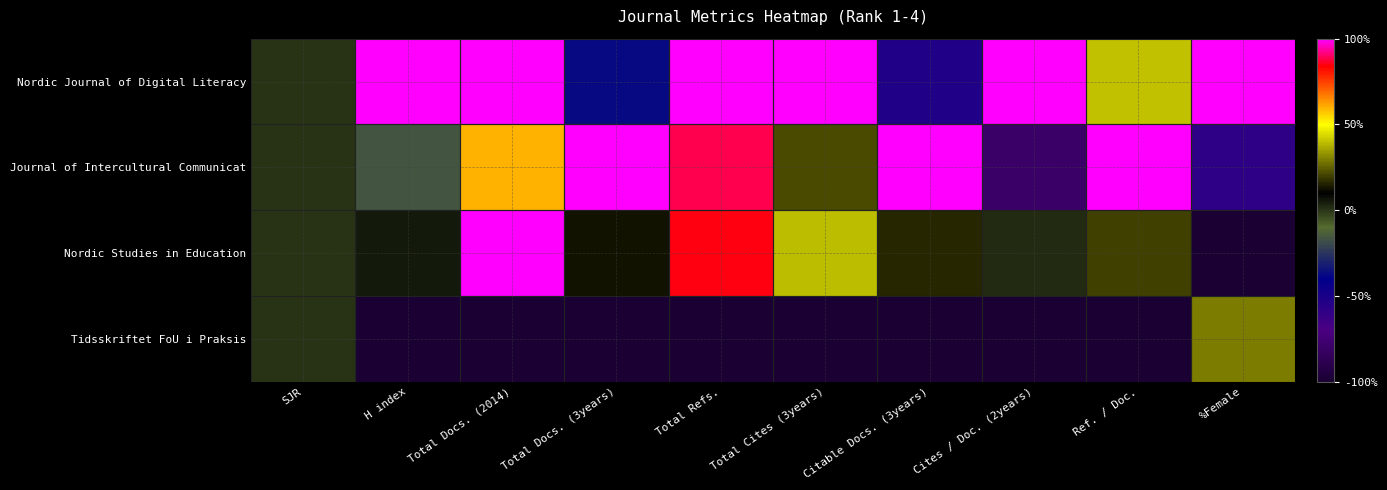

Reading right to left, transcribe all the data shown in this chart.

Nordic Journal of Digital Literacy: %Female=1.0	Ref. / Doc.=0.4	Cites / Doc. (2years)=1.0	Citable Docs. (3years)=-0.5	Total Cites (3years)=1.0	Total Refs.=1.0	Total Docs. (3years)=-0.4	Total Docs. (2014)=1.0	H index=1.0	SJR=0.0
Journal of Intercultural Communicat: %Female=-0.6	Ref. / Doc.=1.0	Cites / Doc. (2years)=-0.8	Citable Docs. (3years)=1.0	Total Cites (3years)=0.2	Total Refs.=0.9	Total Docs. (3years)=1.0	Total Docs. (2014)=0.6	H index=-0.2	SJR=0.0
Nordic Studies in Education: %Female=-1.0	Ref. / Doc.=0.2	Cites / Doc. (2years)=0.0	Citable Docs. (3years)=0.2	Total Cites (3years)=0.4	Total Refs.=0.8	Total Docs. (3years)=0.1	Total Docs. (2014)=1.0	H index=0.1	SJR=0.0
Tidsskriftet FoU i Praksis: %Female=0.3	Ref. / Doc.=-1.0	Cites / Doc. (2years)=-1.0	Citable Docs. (3years)=-1.0	Total Cites (3years)=-1.0	Total Refs.=-1.0	Total Docs. (3years)=-1.0	Total Docs. (2014)=-1.0	H index=-1.0	SJR=0.0